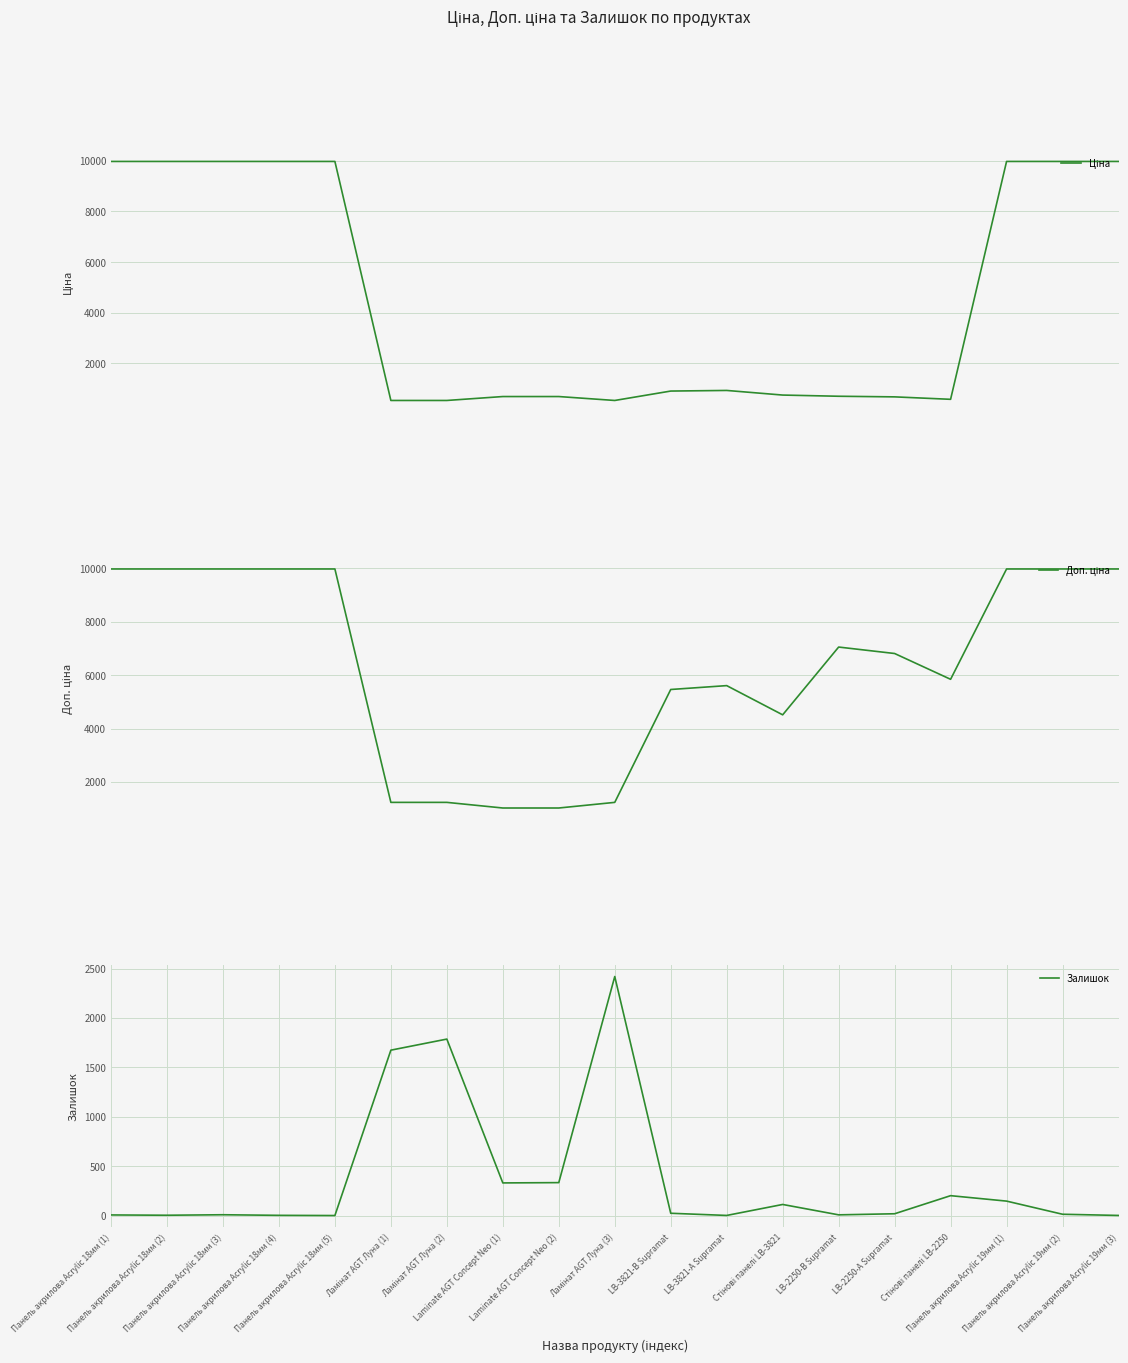

What is the value of the Залишок point at the 3rd from the left?

9.0